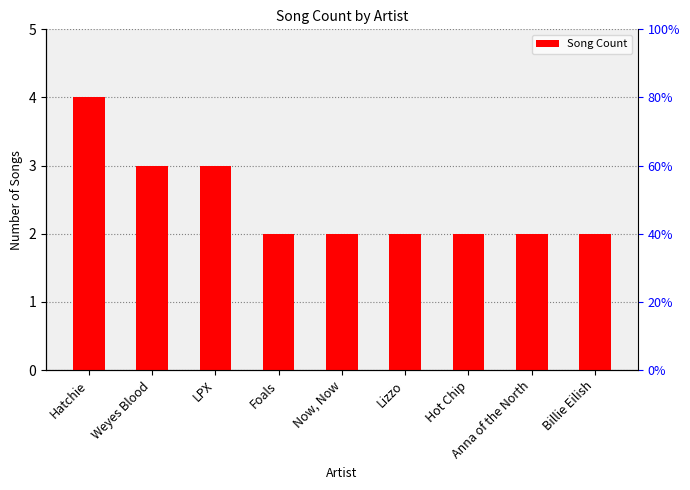

Reading left to right, list all the values displayed in this chart.

4	3	3	2	2	2	2	2	2